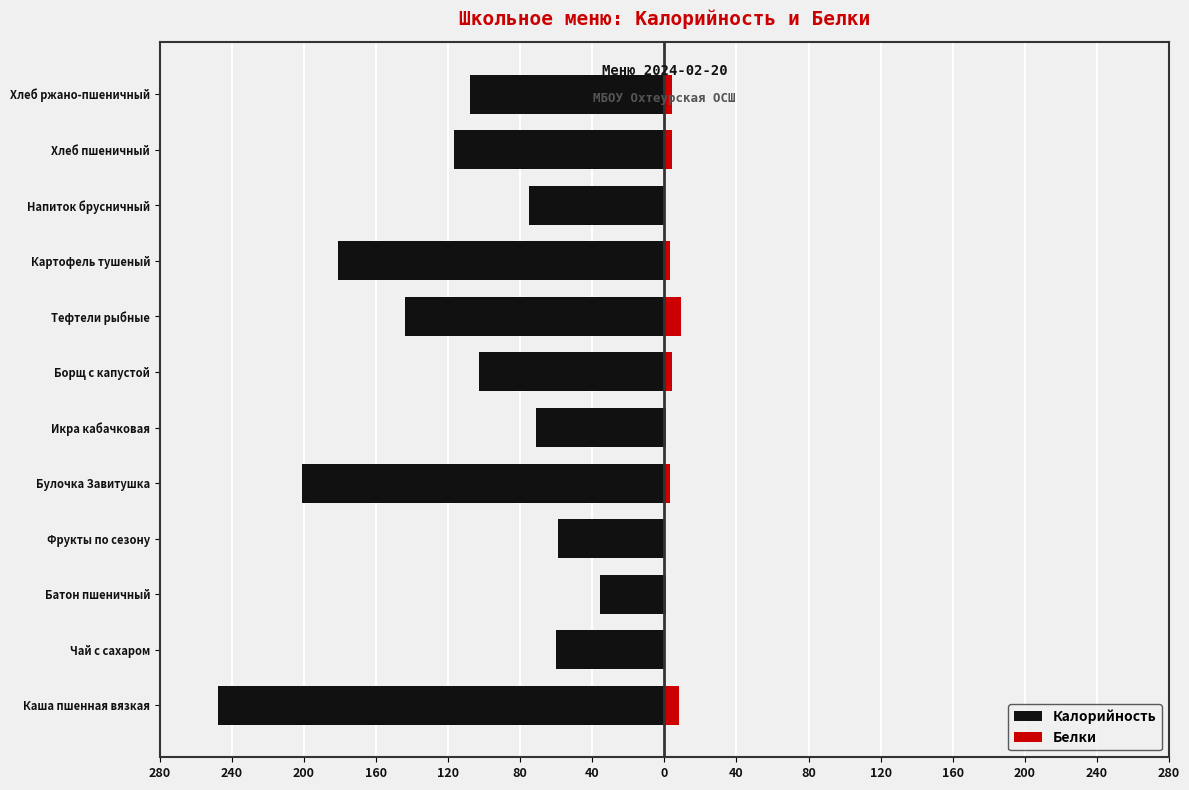

What is the difference between the highest and lowest values at Булочка Завитушка?

204